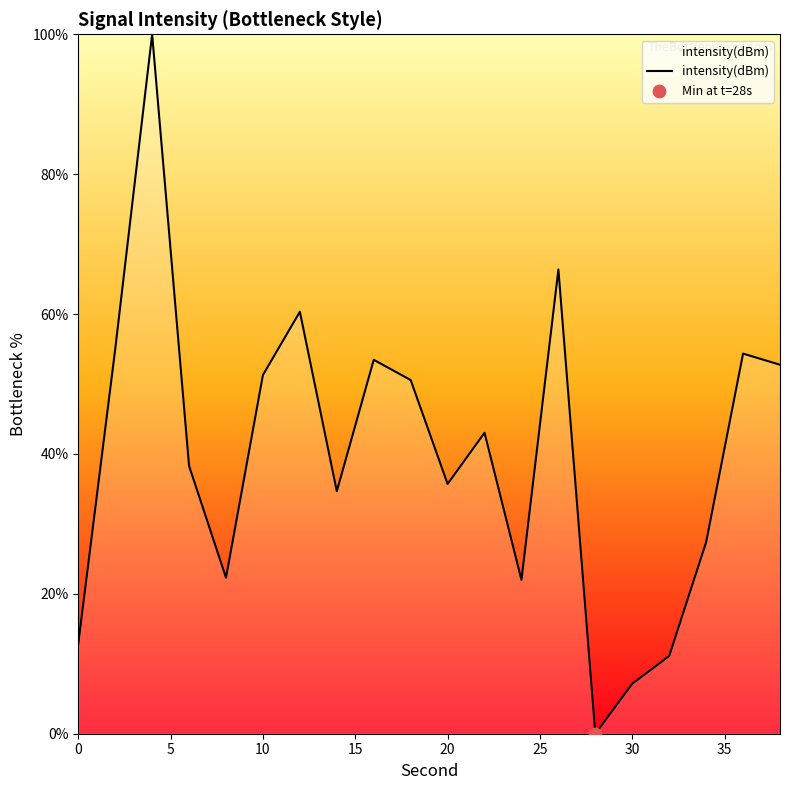

What is the difference between the maximum and minimum values?

100.0